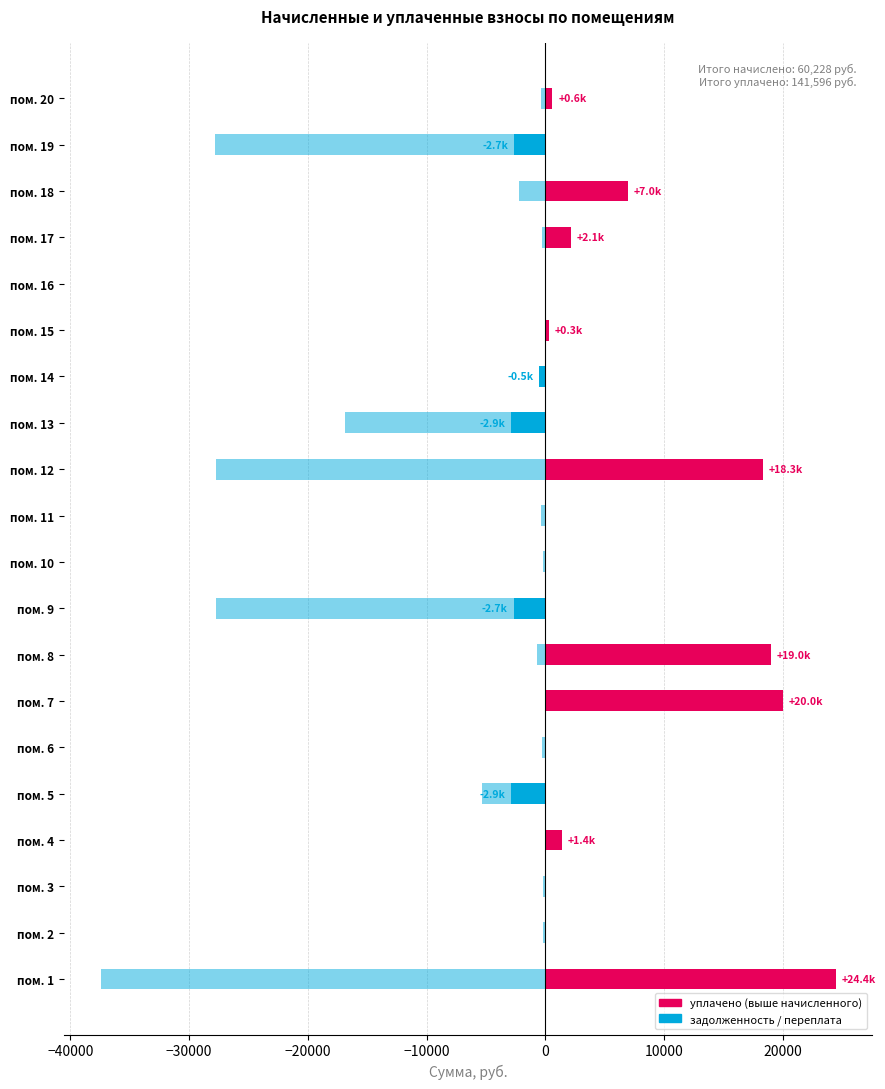

List the series in order of their overall mean, lowest first.

задолженность, уплачено